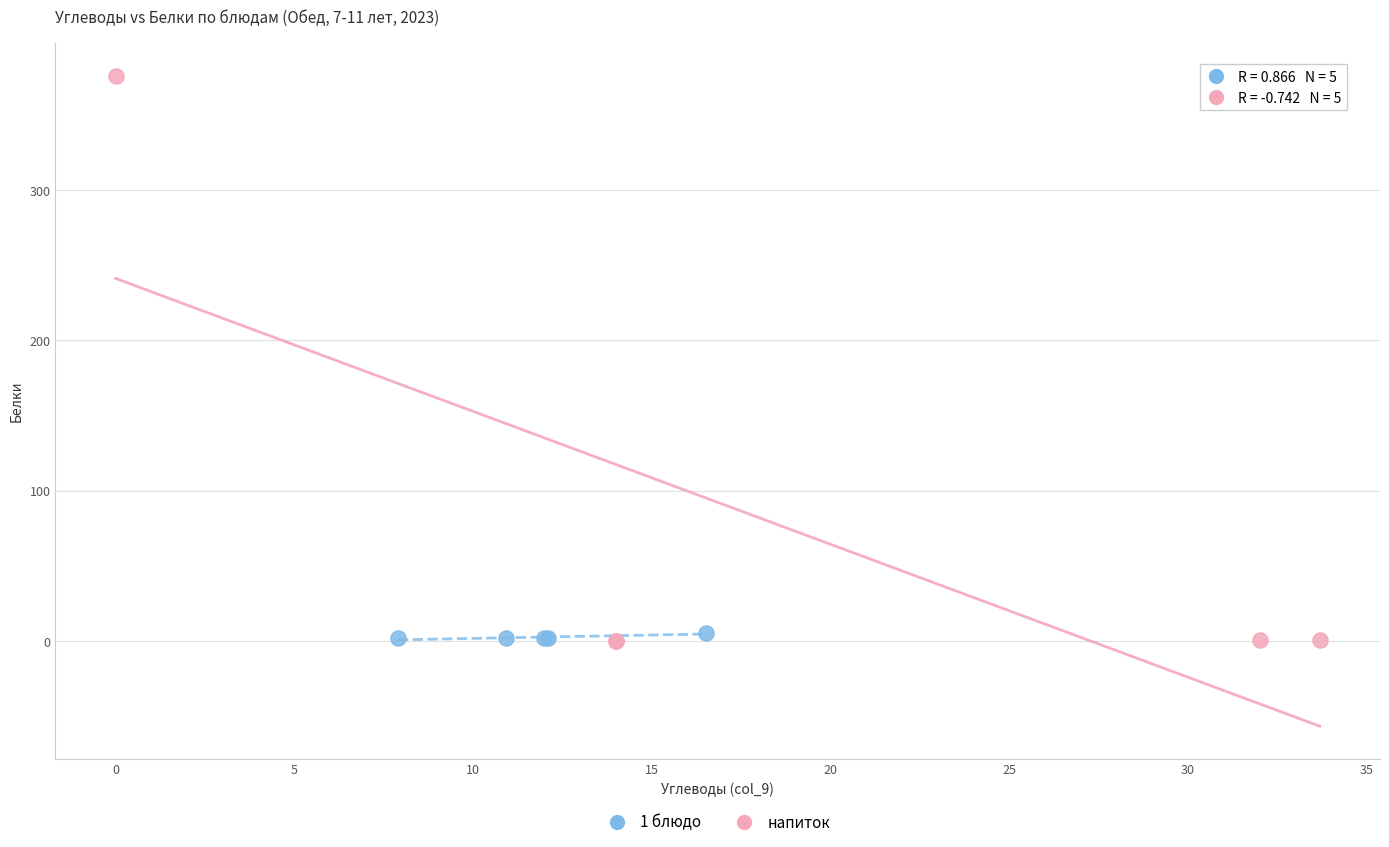

Which series contains the highest Y value?

напиток